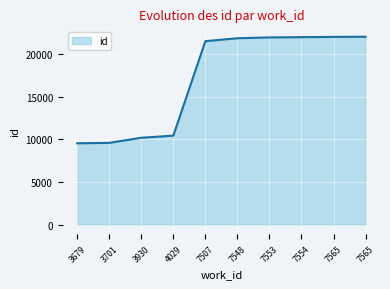

How many lines are shown in the chart?

1